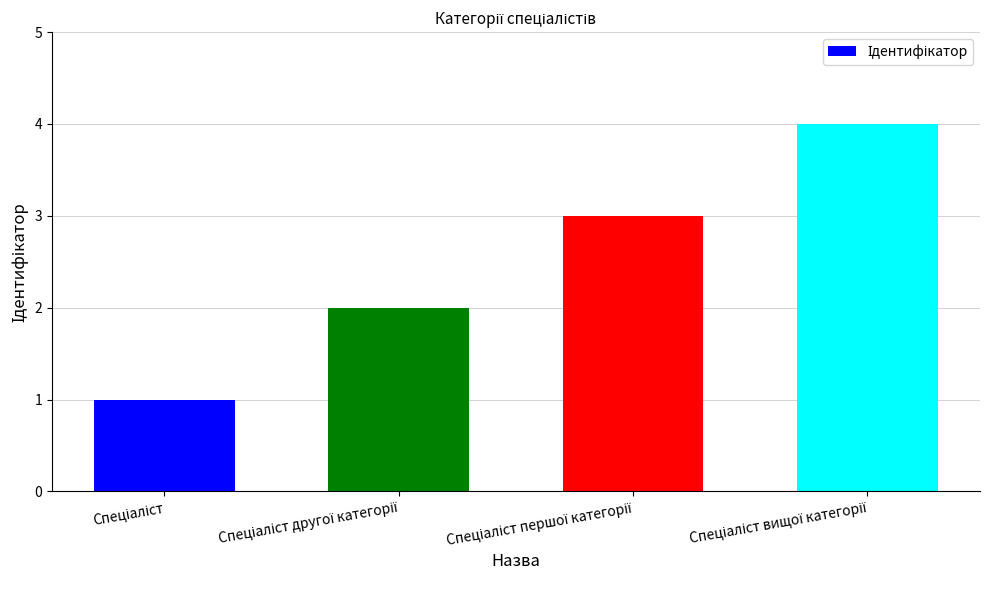

What is the maximum value shown in the chart?

4